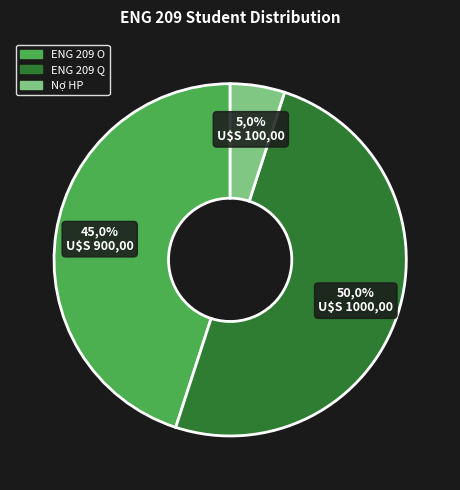

Which category has the smallest portion of the pie?

Nợ HP